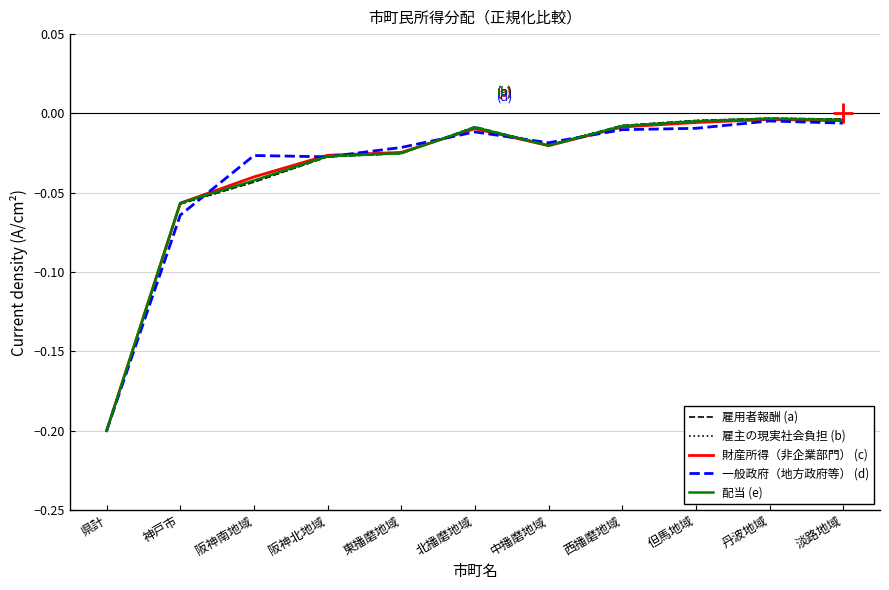

At which category does the chart reach its minimum across all series?

県計